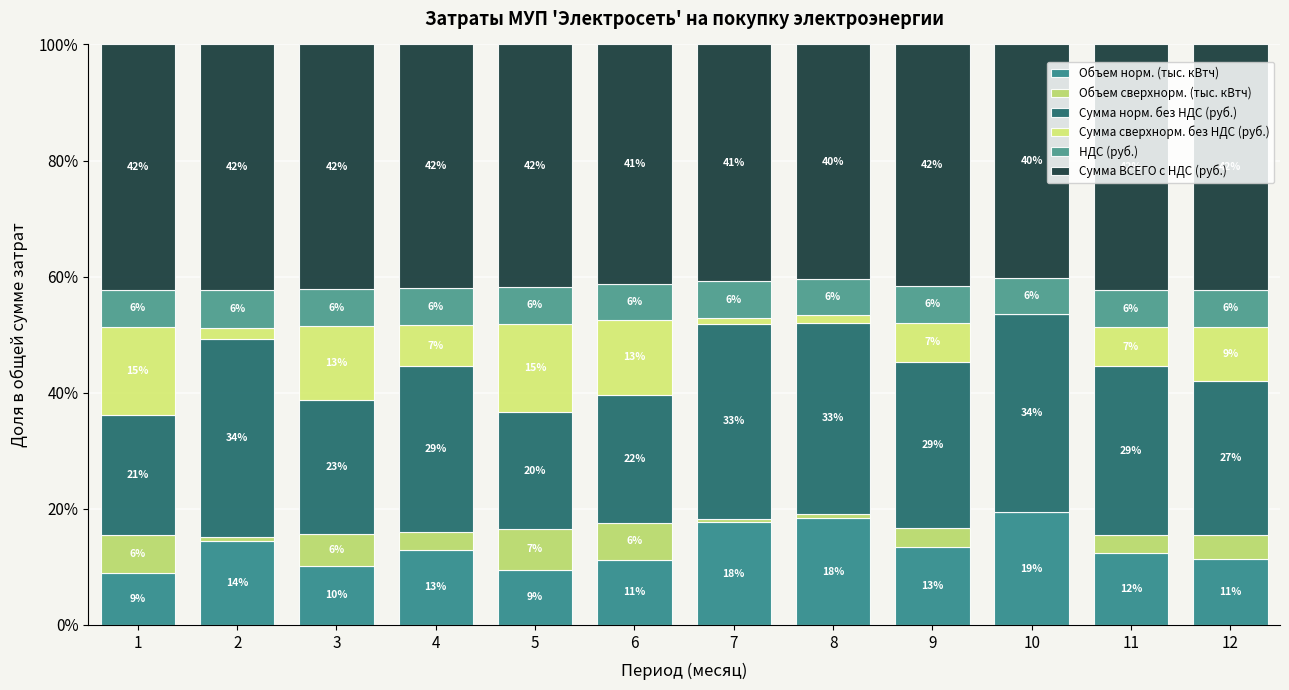

Are the bars horizontal?

No